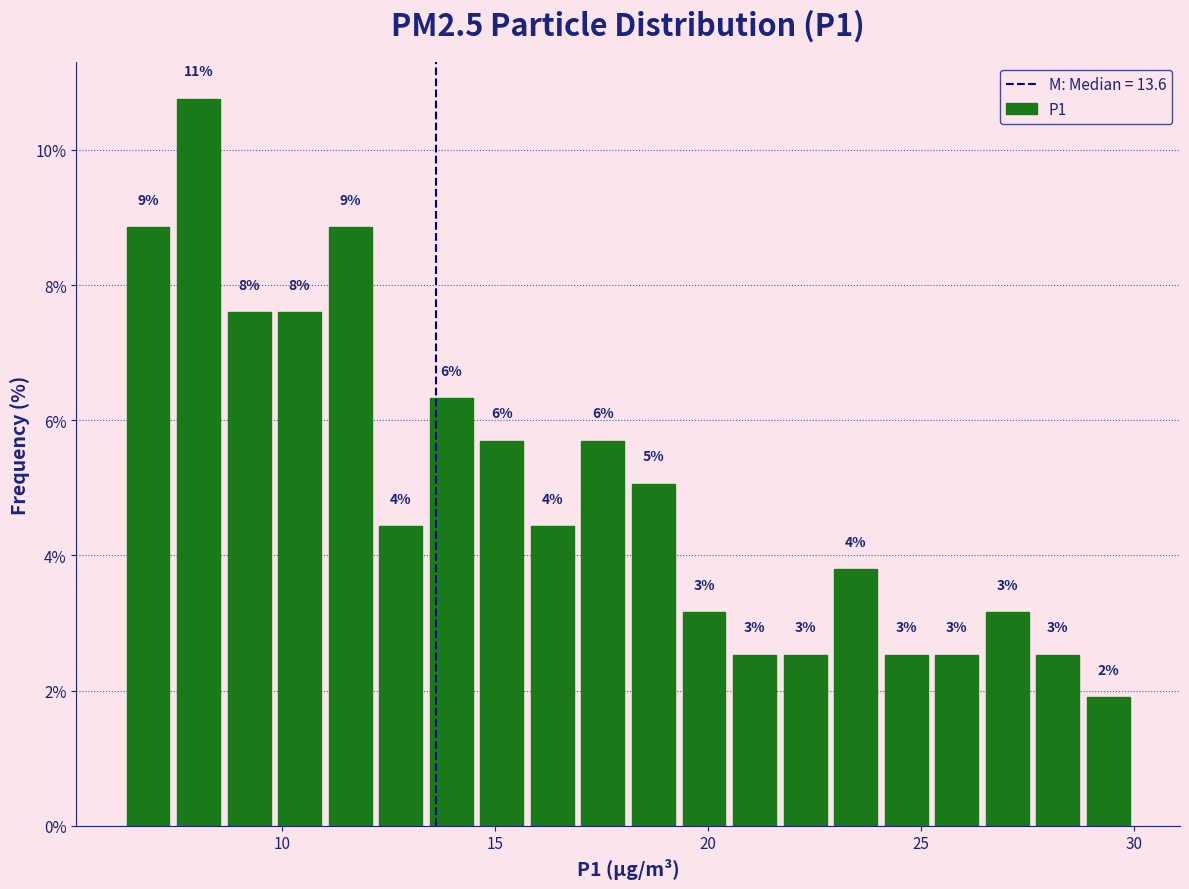

Read against the x-axis, roughly where is the centre of the tallest bar?

8.0